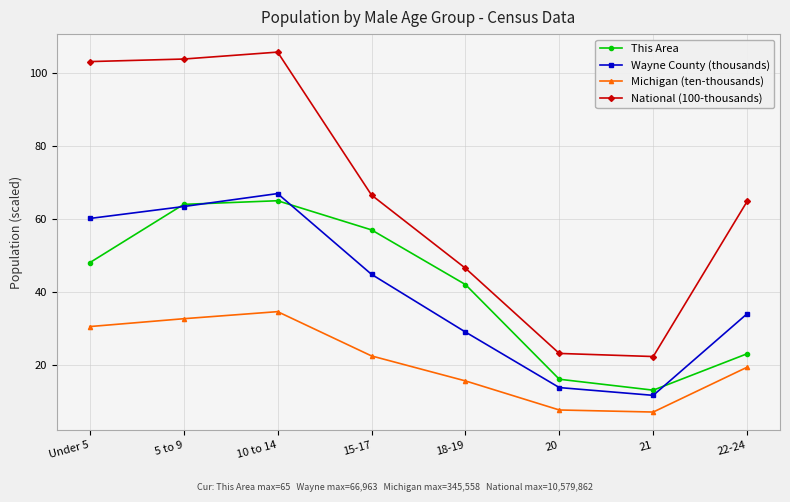

What is the difference between the maximum and minimum values in the This Area series?

52.0